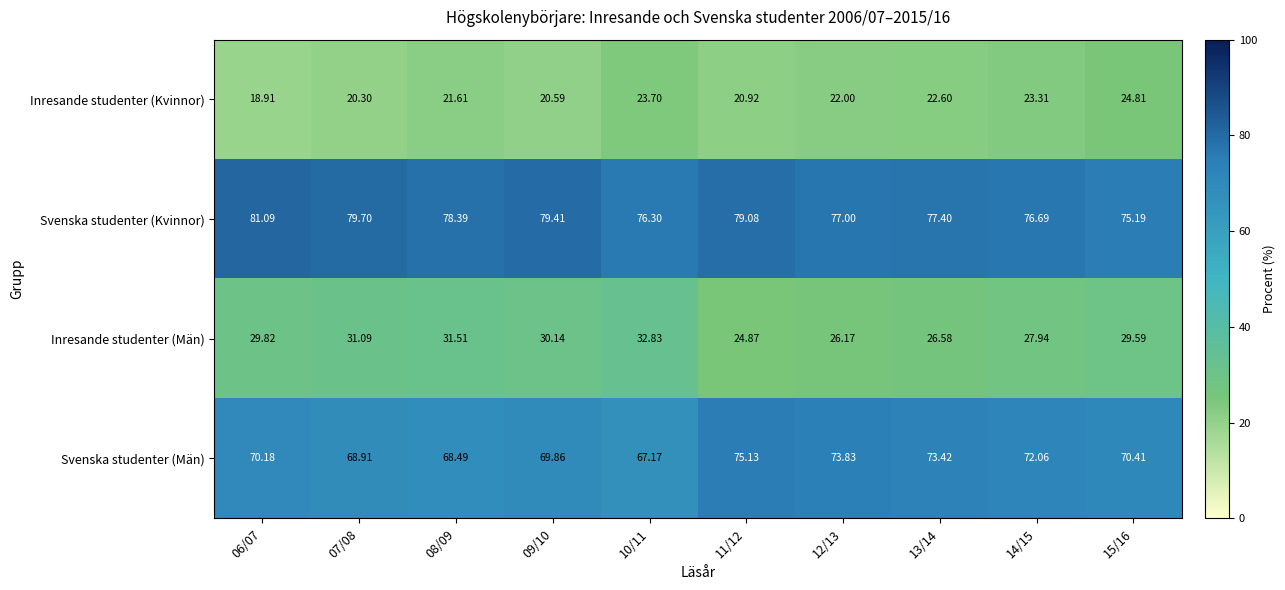

Is the value of Inresande studenter (Män) at 10/11 greater than the value of Svenska studenter (Män) at 10/11?

No